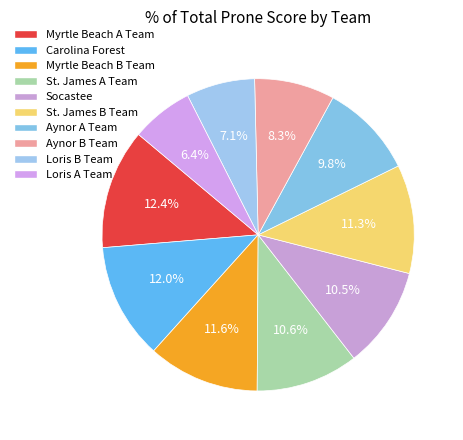

How many segments does this pie chart have?

10